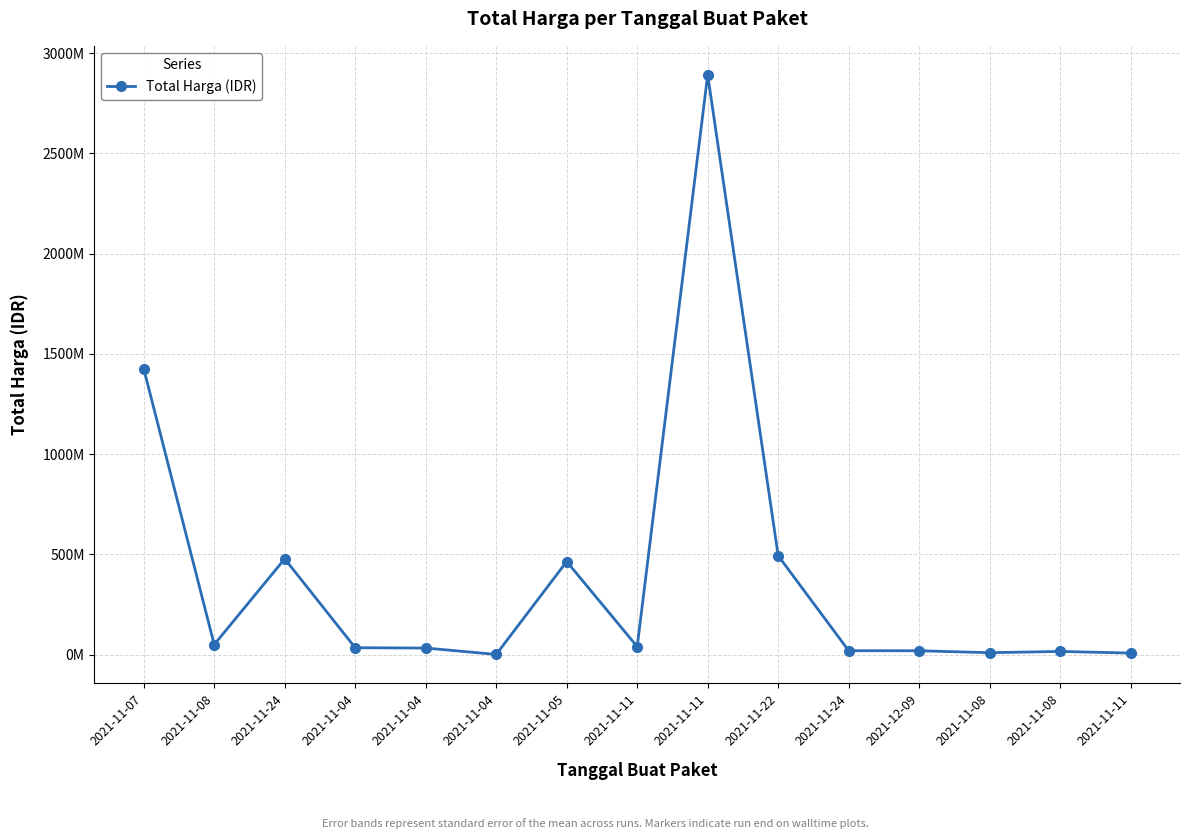

What is the change in value from 2021-11-07 to 2021-11-04?

-1425290025